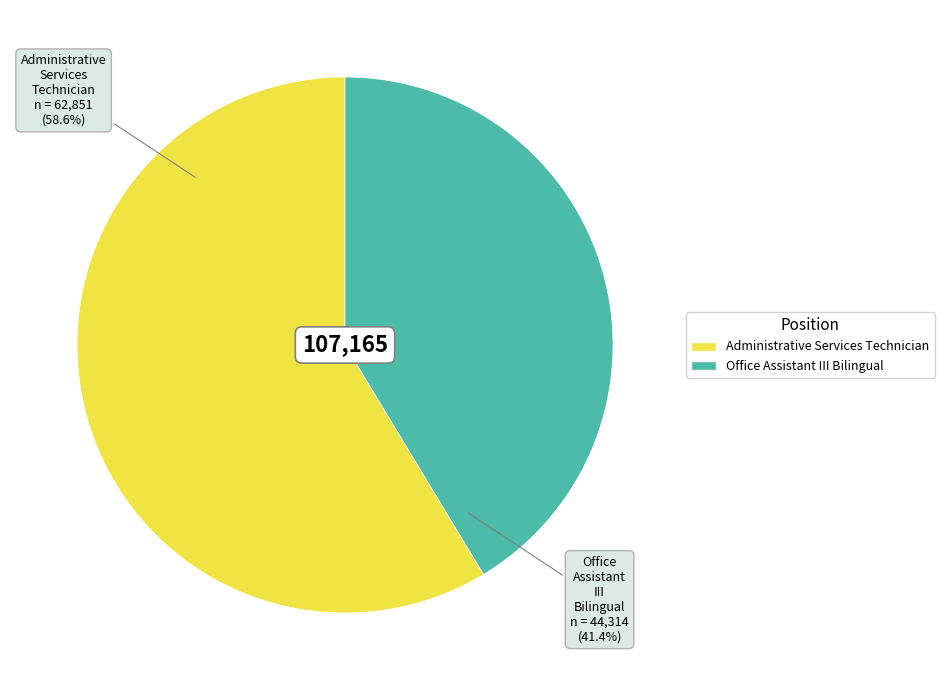

To the nearest percent, what portion does Office Assistant III Bilingual represent?

41%